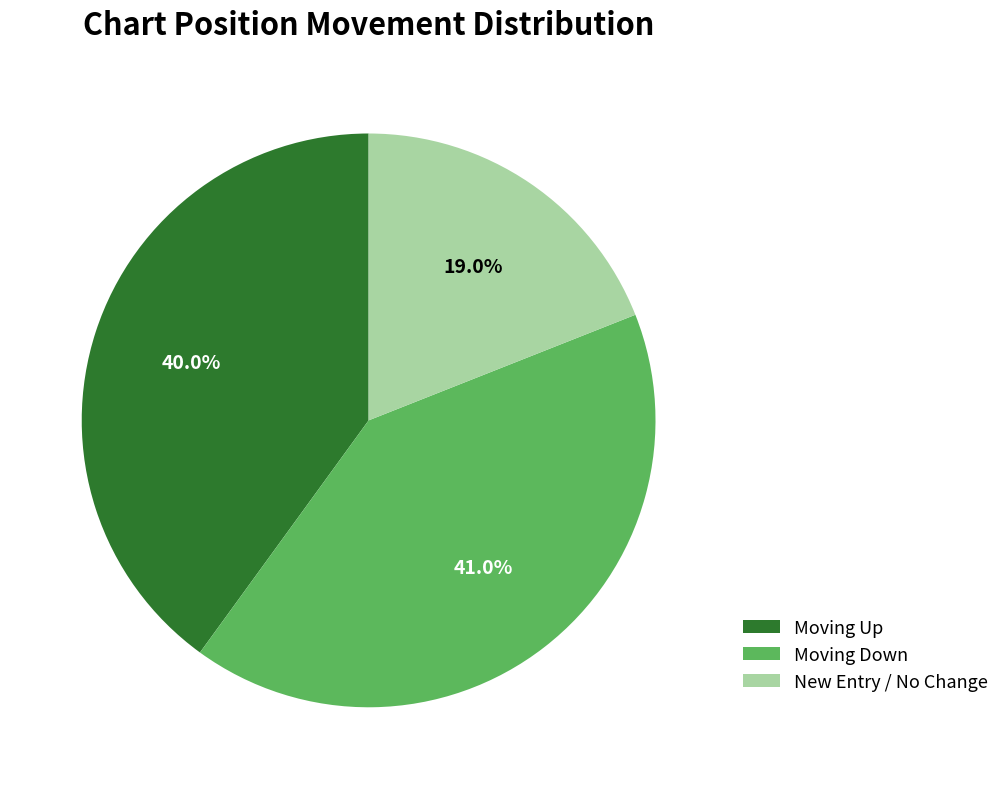

Count the number of slices in the pie.

3